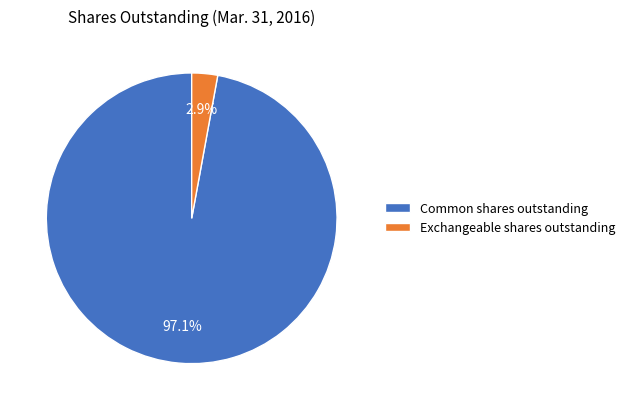

How many segments does this pie chart have?

2